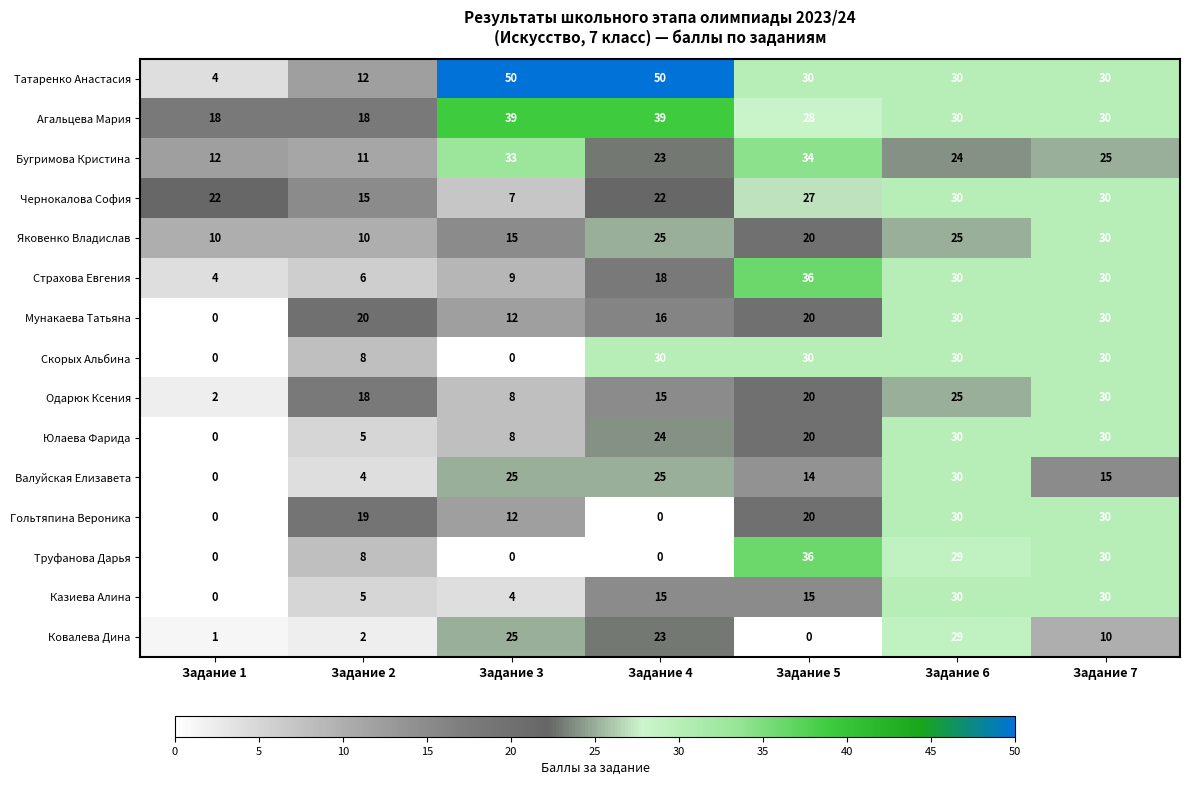

At which label does Страхова Евгения reach its peak?

Задание 5